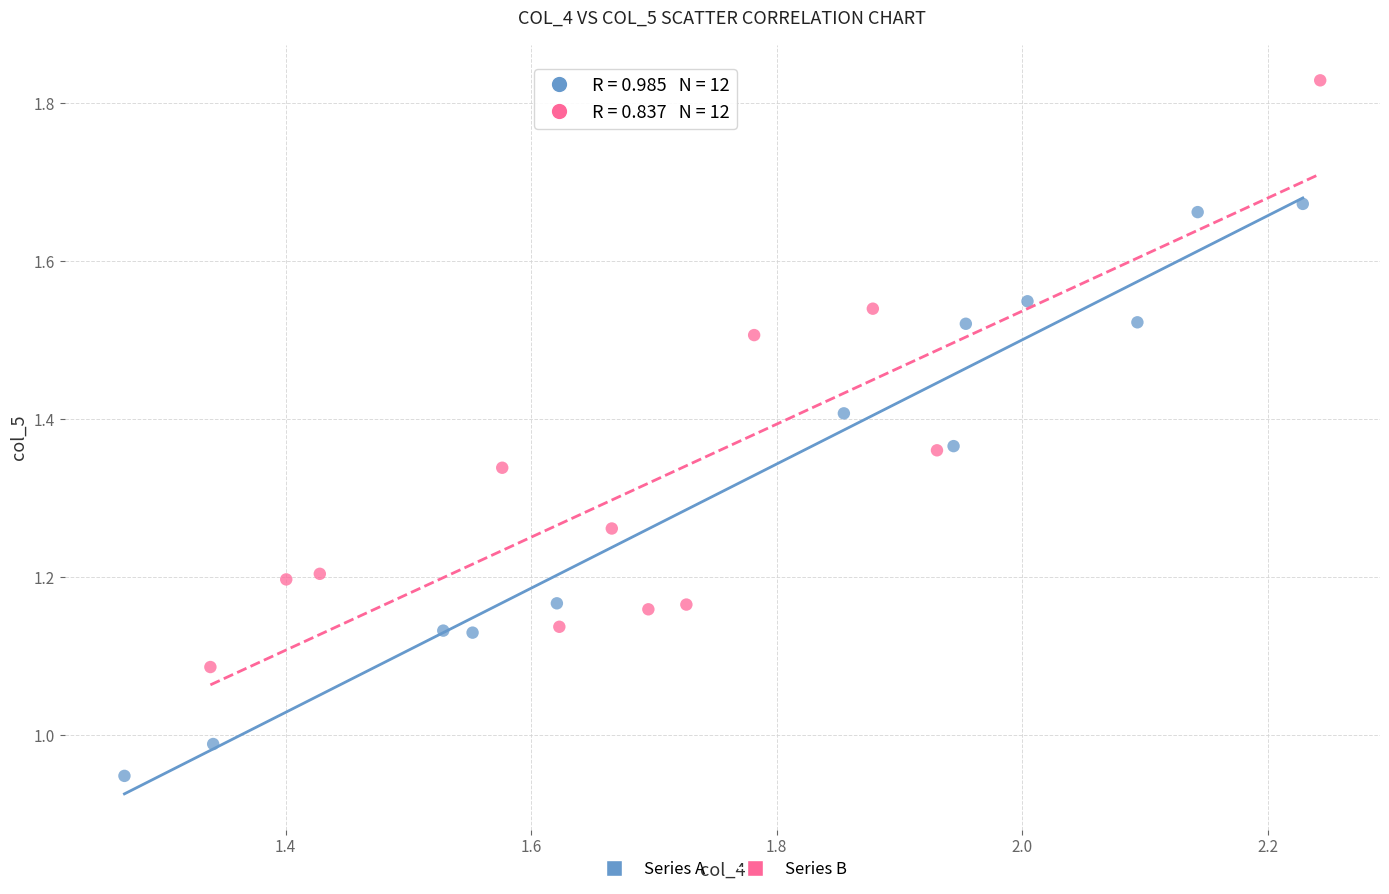

Which series reaches the maximum Y coordinate?

Series B